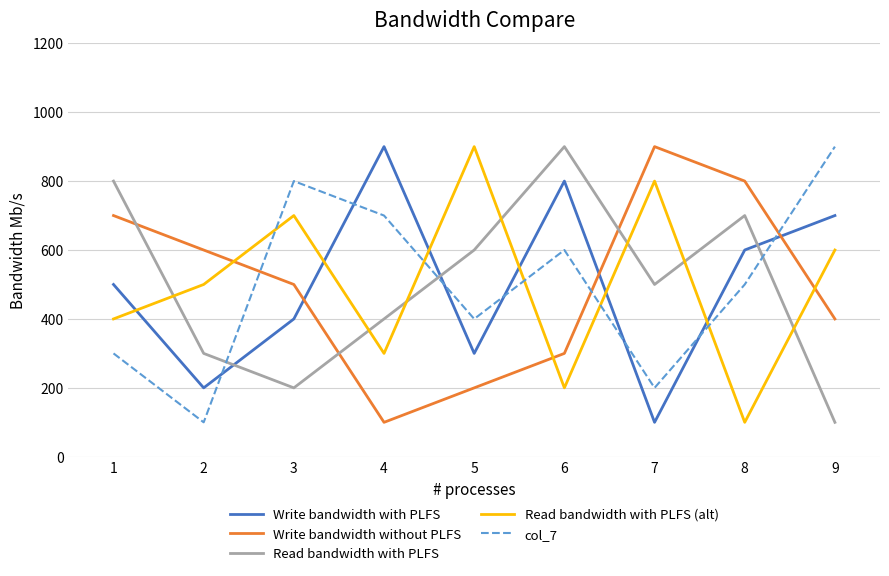

Count the number of categories in the chart.

9